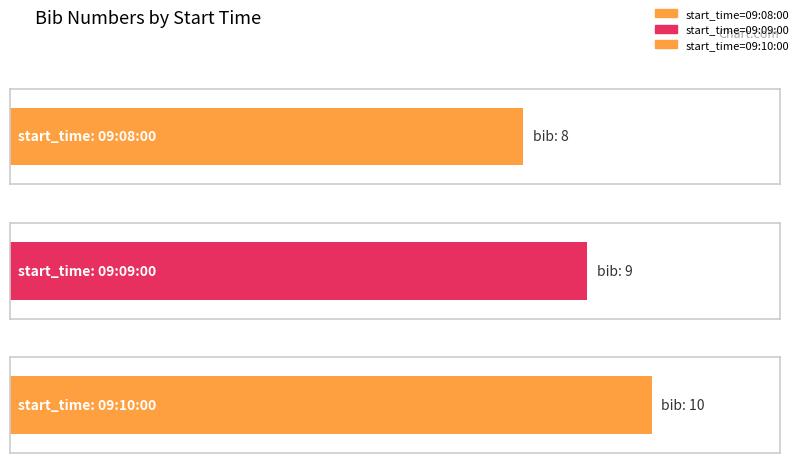

What is the minimum value shown in the chart?

8